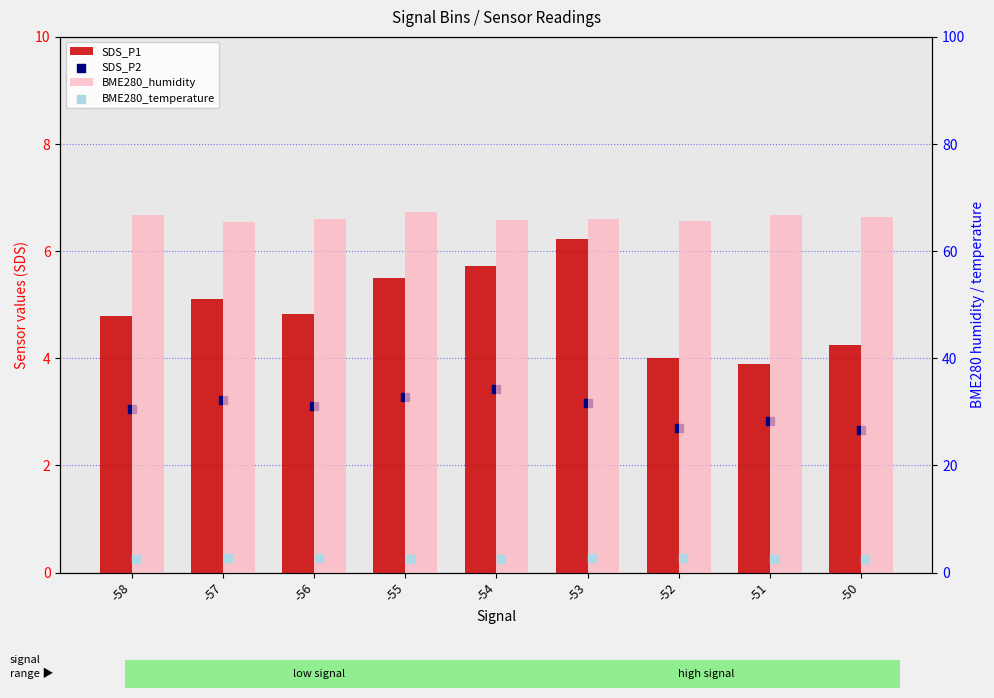

Is the value of SDS_P1 at -54 greater than the value of BME280_temperature at -56?

Yes